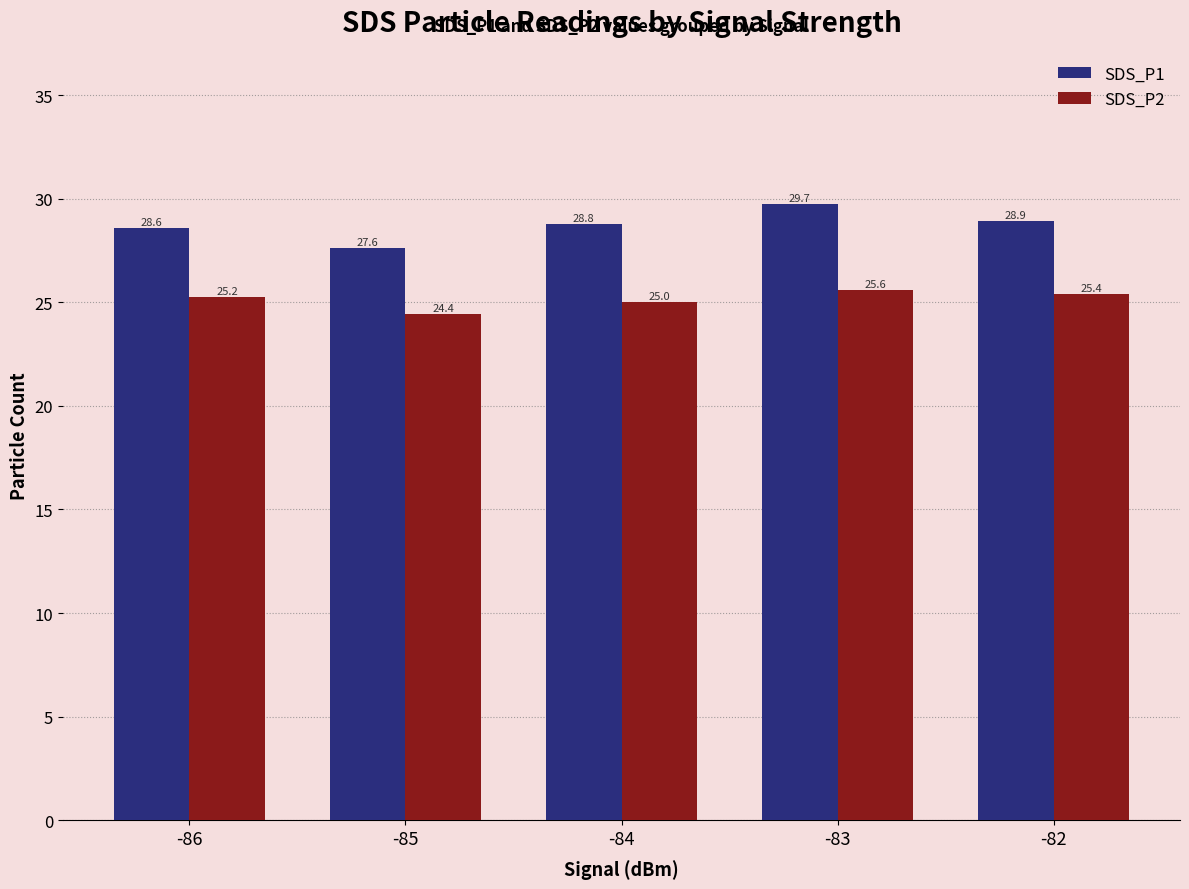

At which label is SDS_P2 closest to 25?

-84